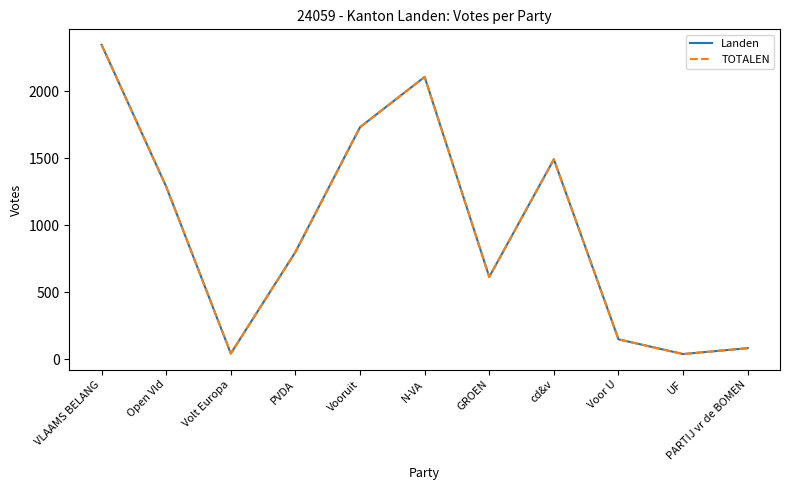

At which label does Landen first exceed 799?

VLAAMS BELANG